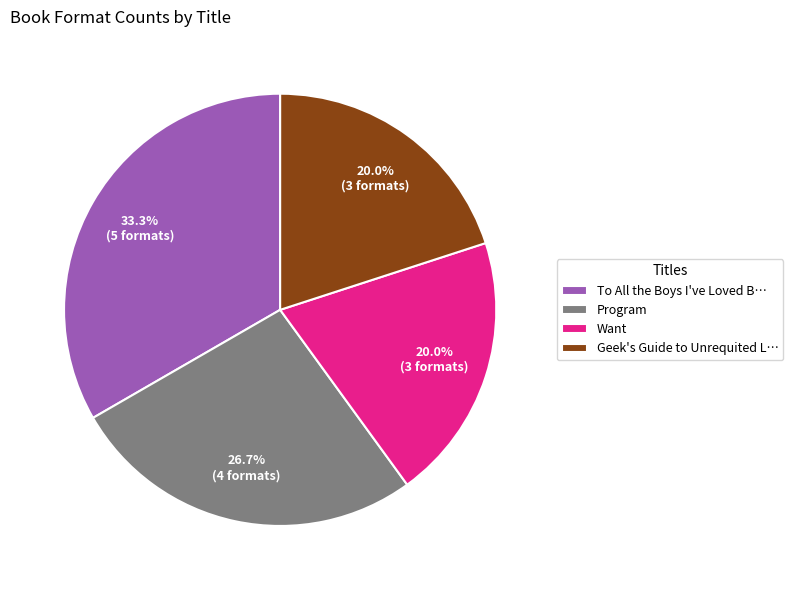

Is it true that Program is 19% of the pie?

False